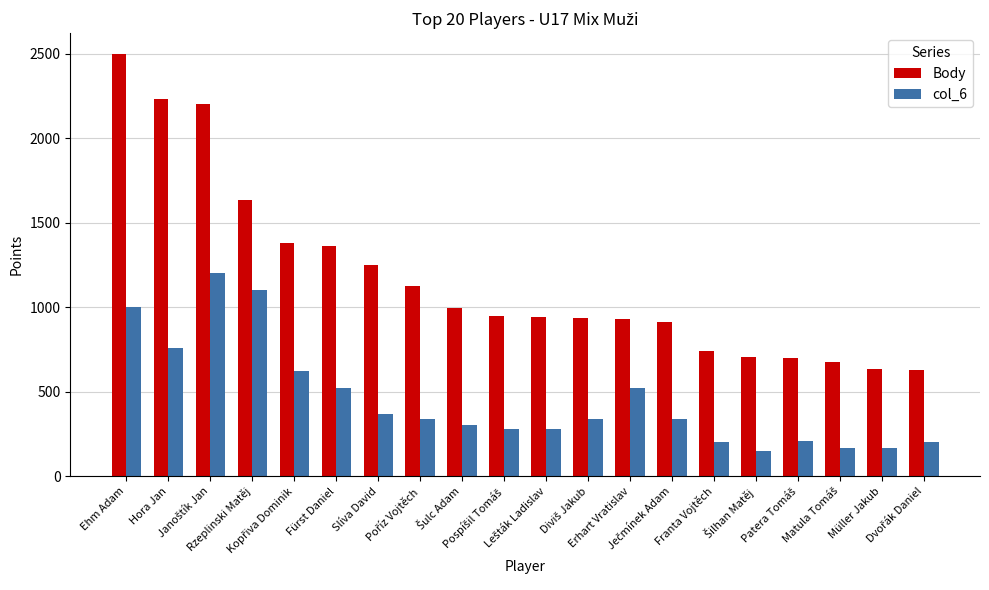

What is the label of the 1st bar from the left?

Ehm Adam